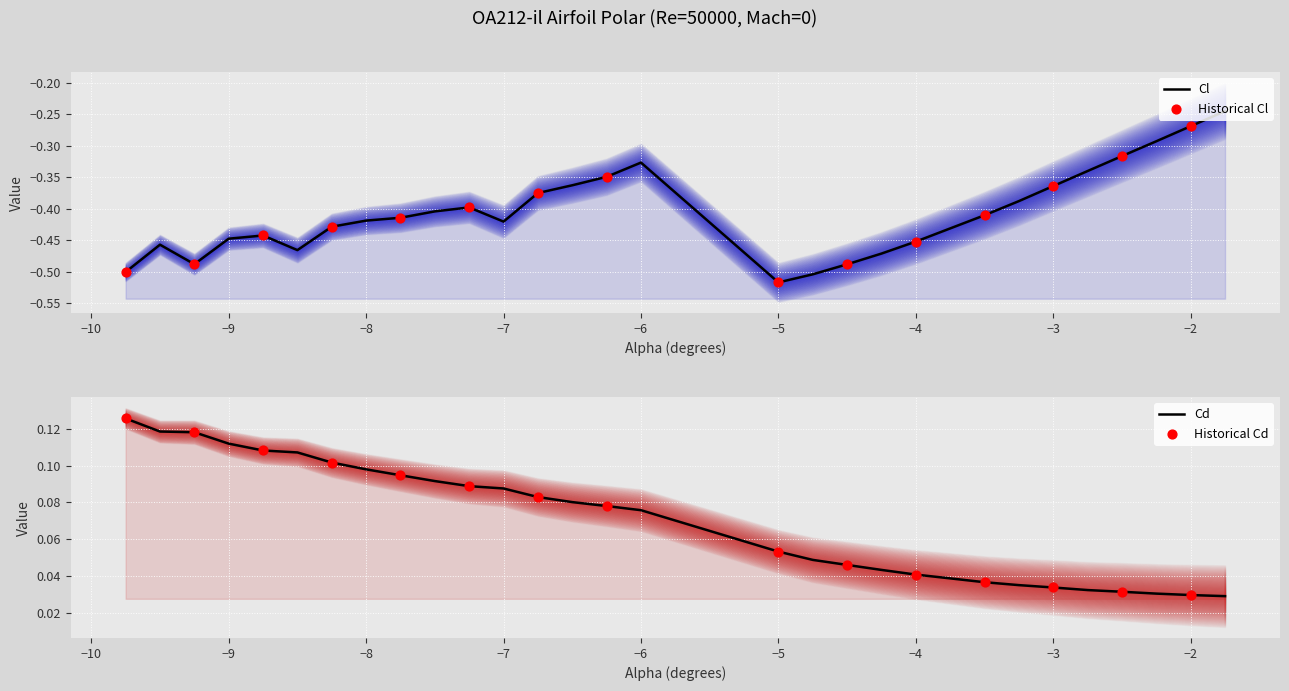

Which series contains the highest Y value?

Cd